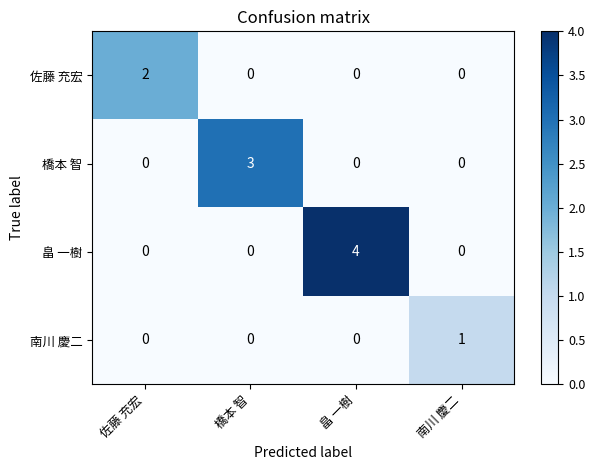

The 畠 一樹 series shows -2 at 南川 慶二. True or false?

False